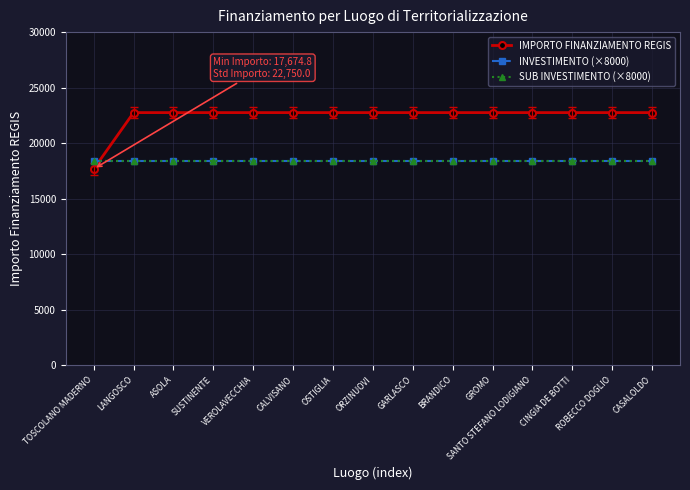

What is the difference between the maximum and minimum values in the IMPORTO FINANZIAMENTO REGIS series?

5075.2